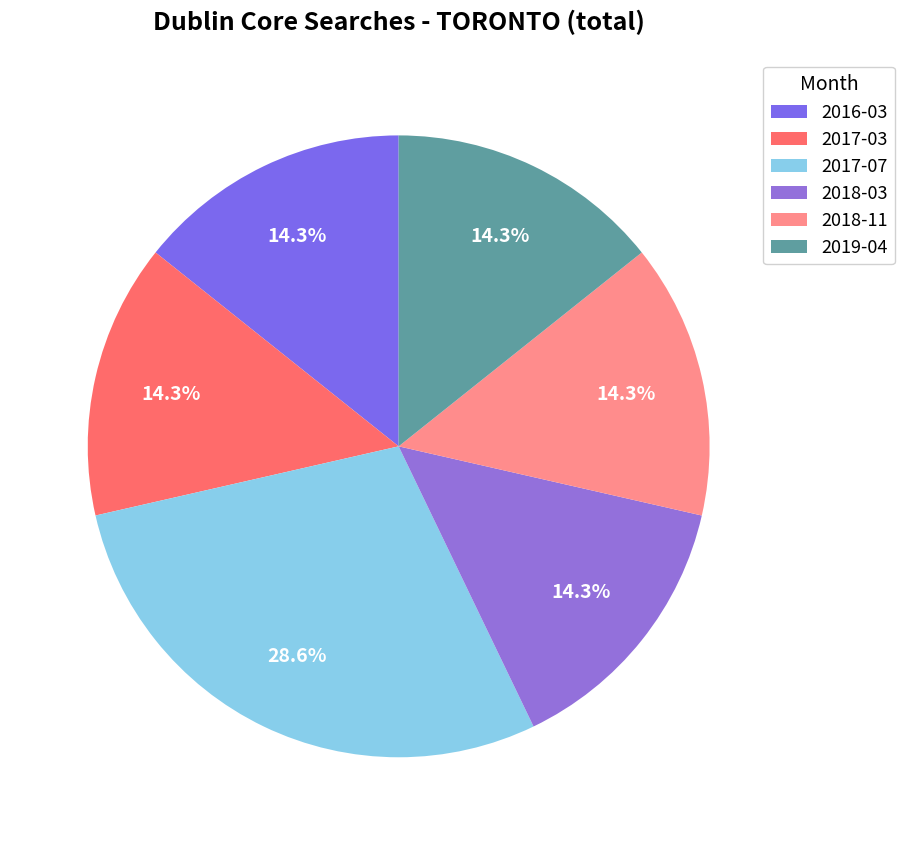

To the nearest percent, what is the difference between the largest and smallest slice percentages?

14%